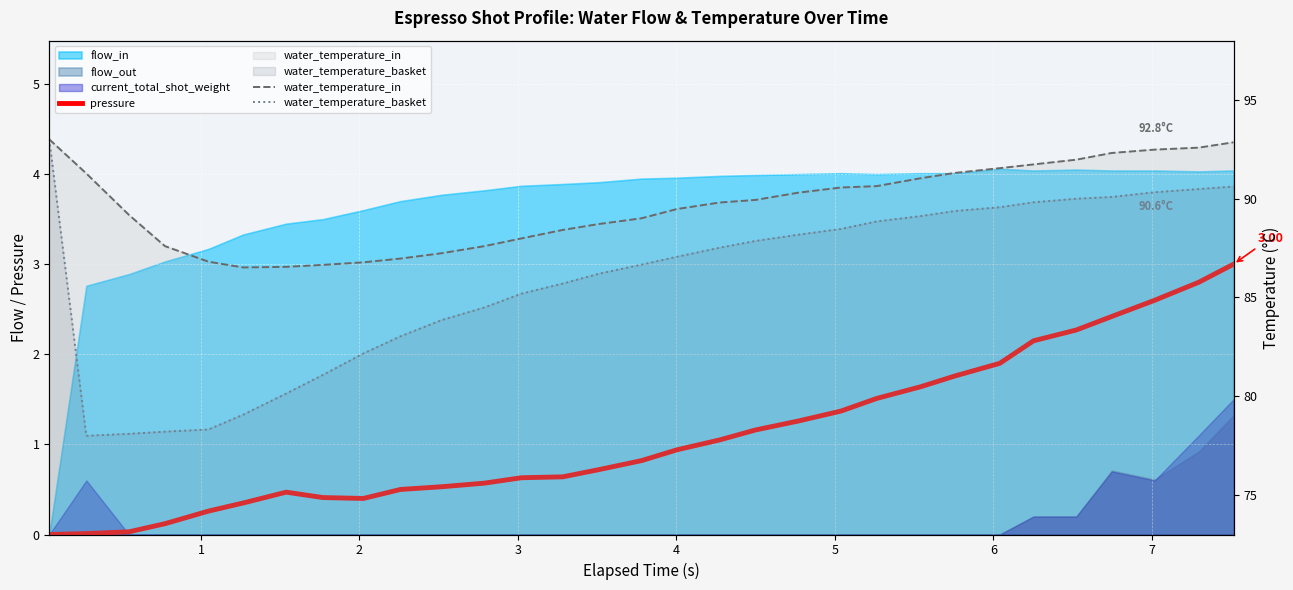

How many interior local peaks does the pressure series have?

1